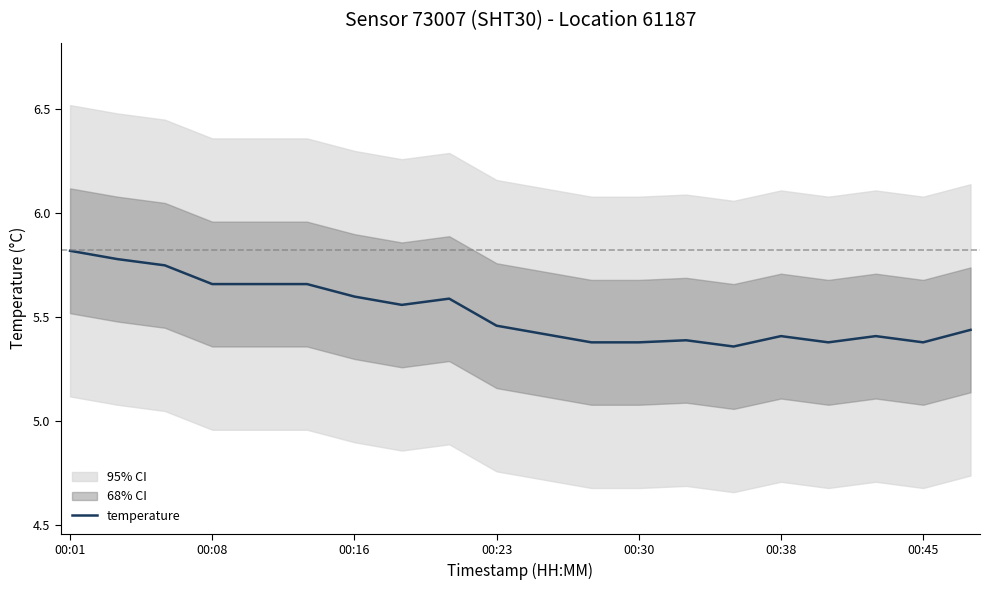

What is the value of the 7th point from the left?

5.6